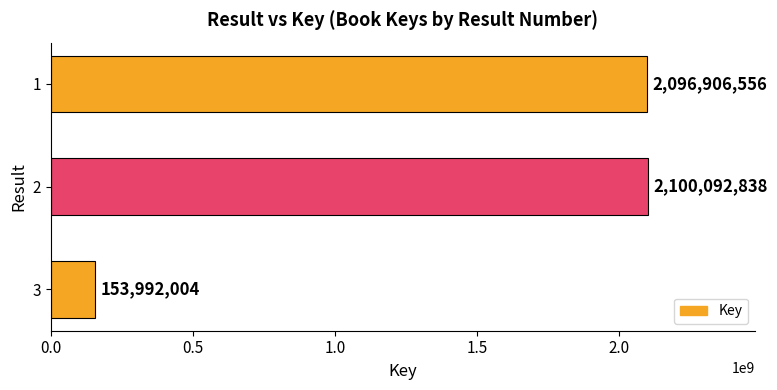

Count the number of categories in the chart.

3